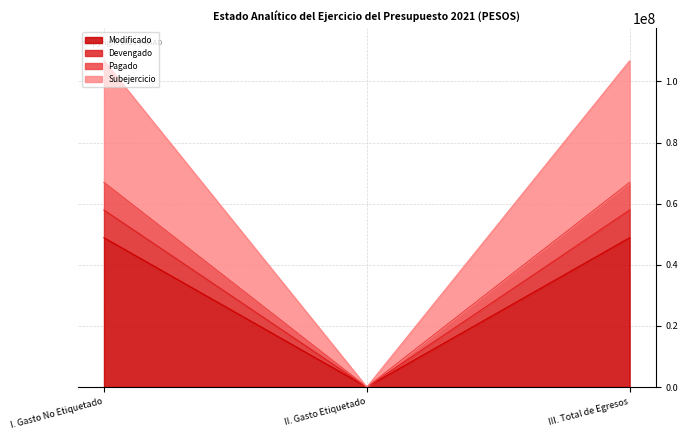

True or false: Pagado has a value of 99346369.6 at III. Total de Egresos.

False